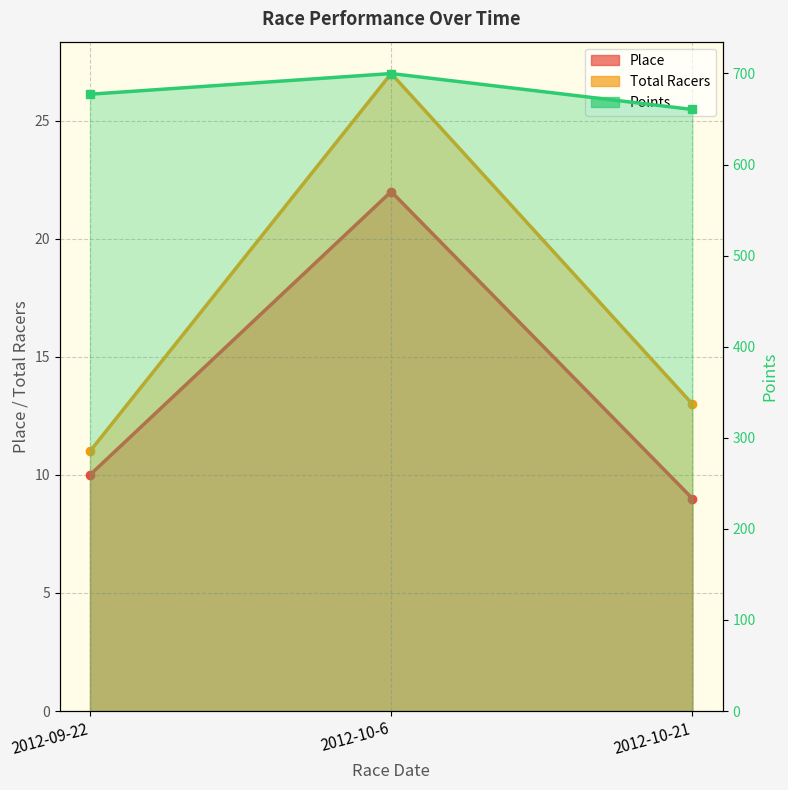

Read the Points value at 2012-09-22.

677.2